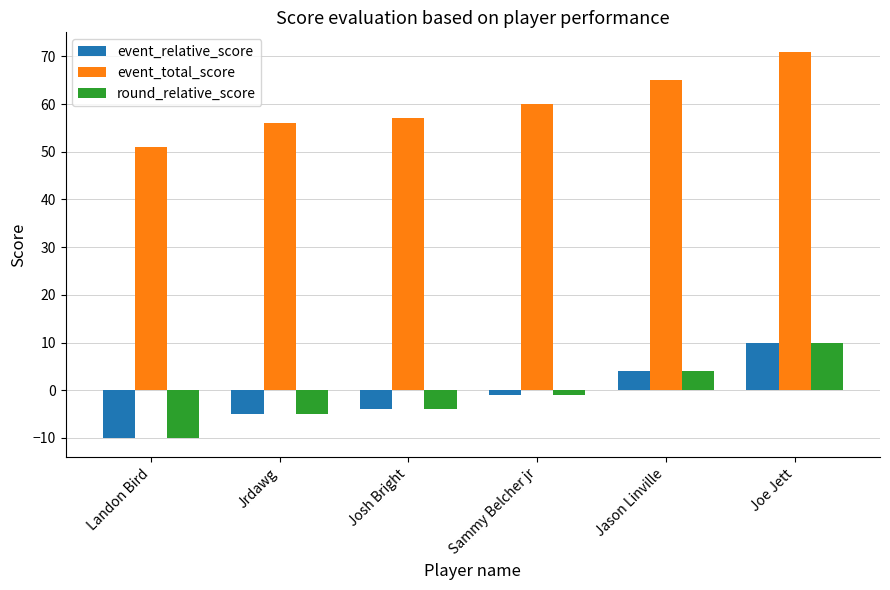

What is the difference between the round_relative_score values at Sammy Belcher jr and Josh Bright?

3